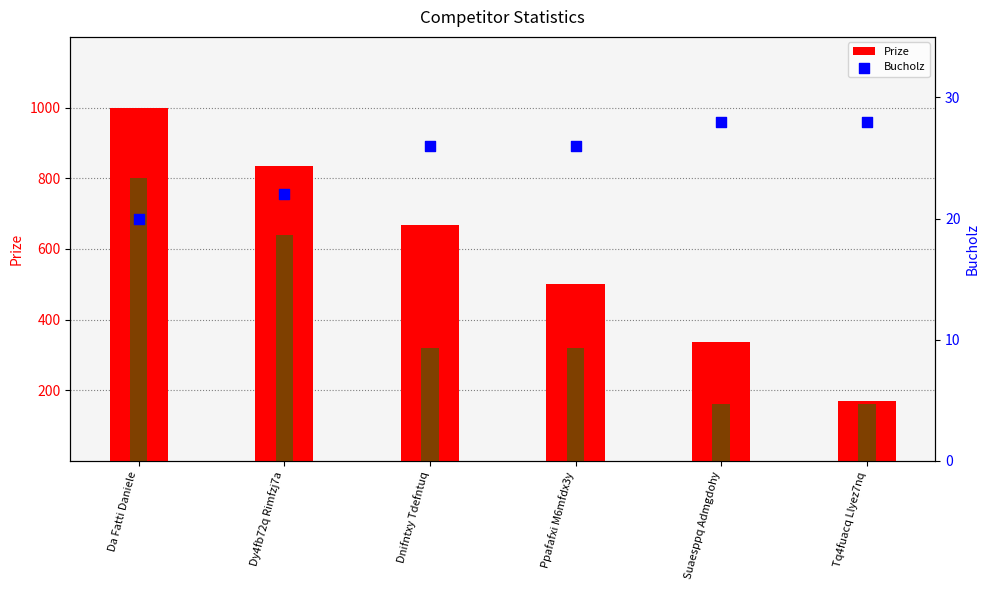

What is the total value across all series at Dnifntxy Tdefntuq?

1014